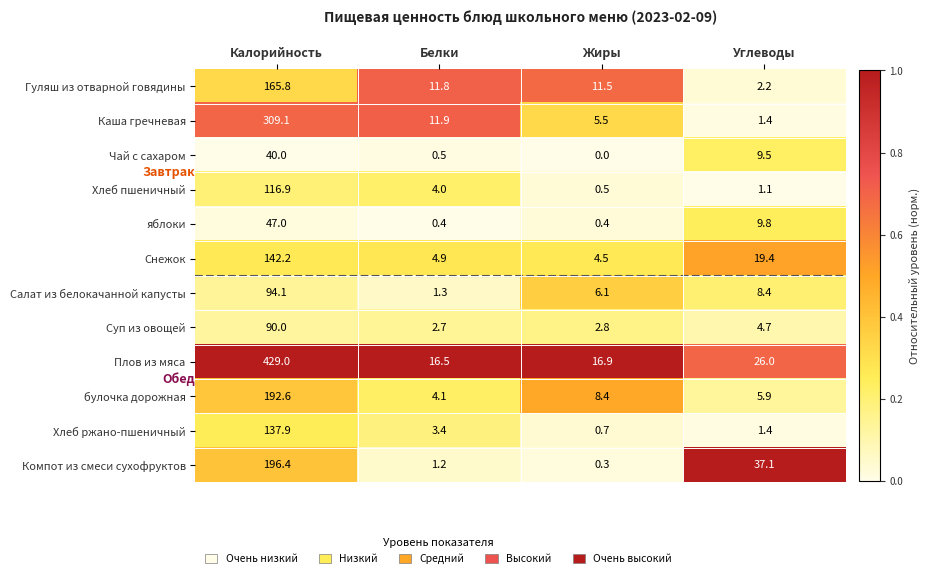

Between Калорийность and Белки, which series saw the biggest shift?

Плов из мяса